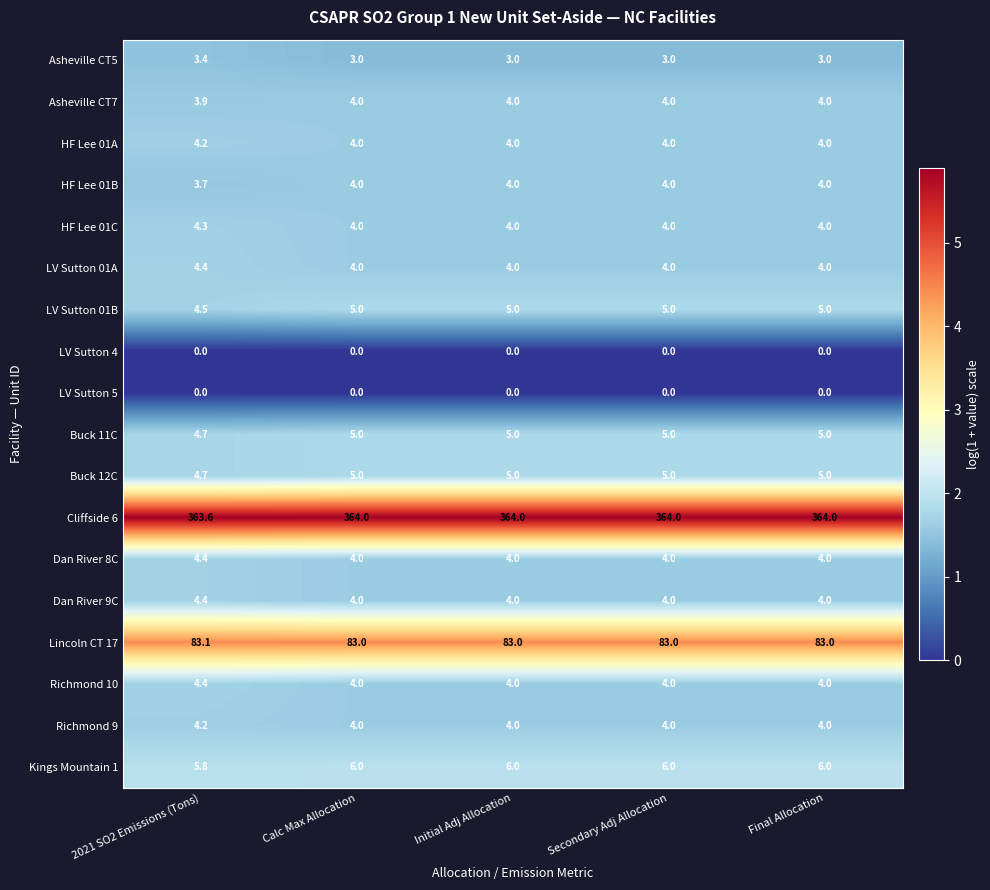

What is the total value across all series at Final Allocation?

507.0